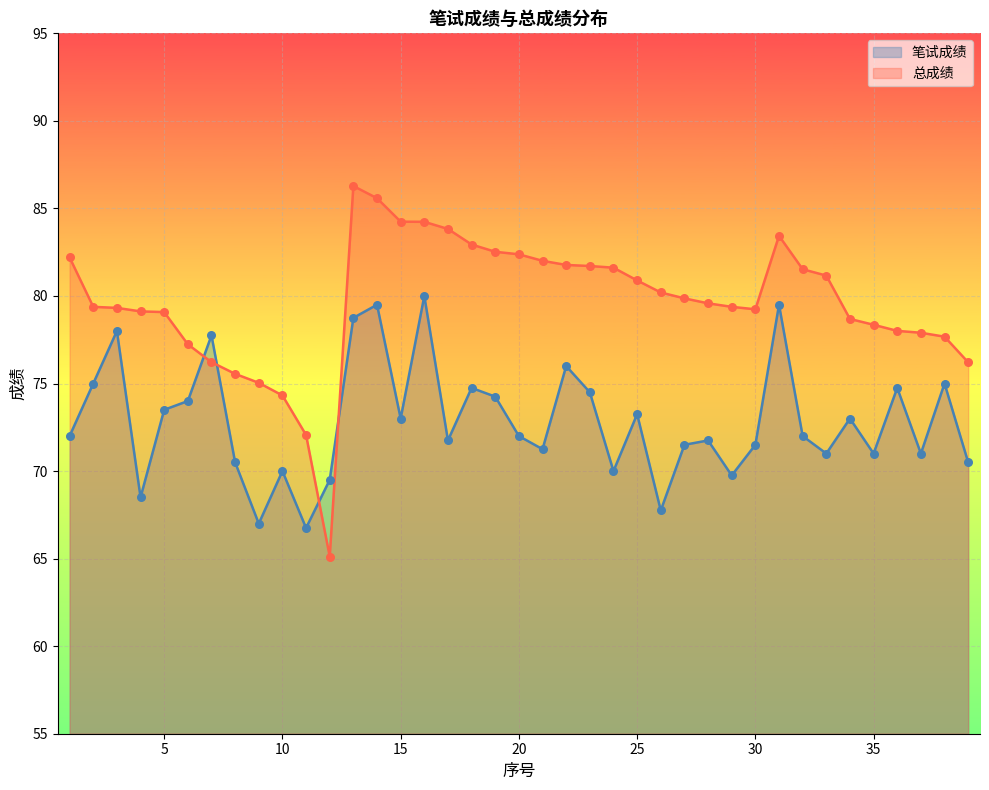

At how many categories does at least one series exceed 77?

33